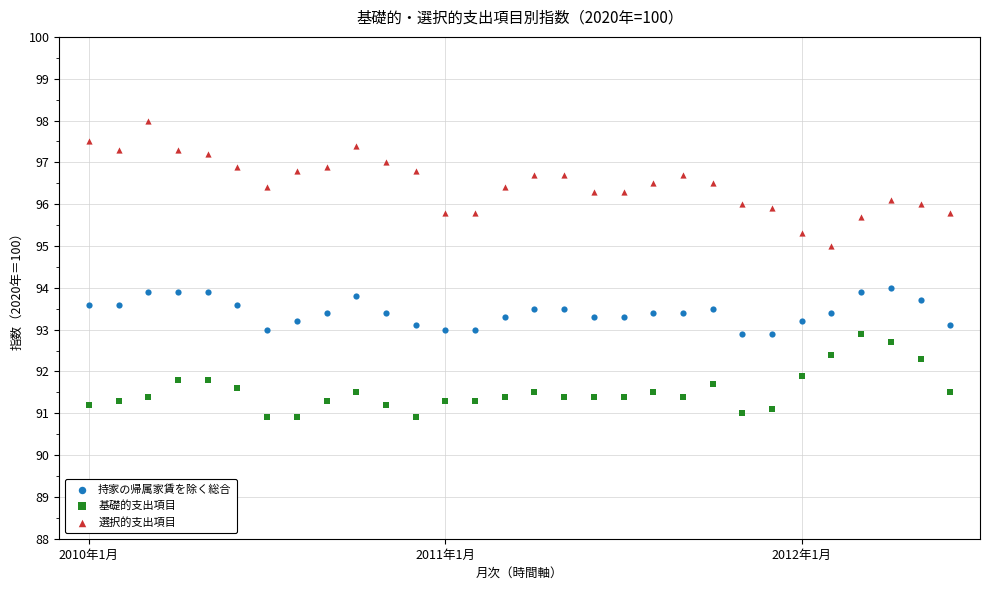

What are all the series names shown in the legend?

持家の帰属家賃を除く総合, 基礎的支出項目, 選択的支出項目